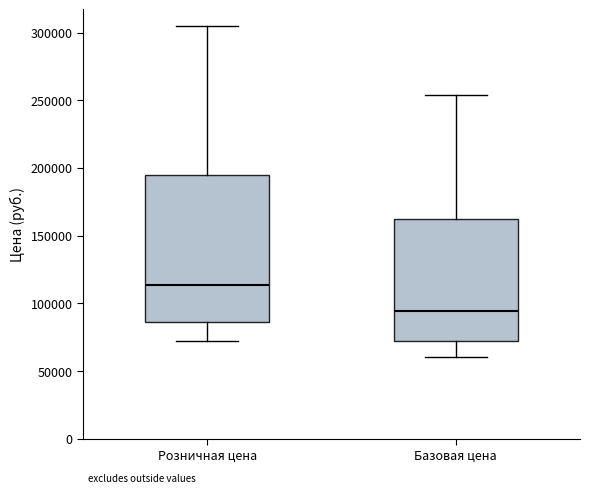

Reading left to right, read every box against the y-axis: the position of its median line, the range the box covers, and the ends of its whiskers. The values are not printed on the chart, so give them approximately, as read against the axis.

Розничная цена: median 115000, box 85000 to 195000, whiskers 70000 to 305000
Базовая цена: median 95000, box 70000 to 160000, whiskers 60000 to 255000